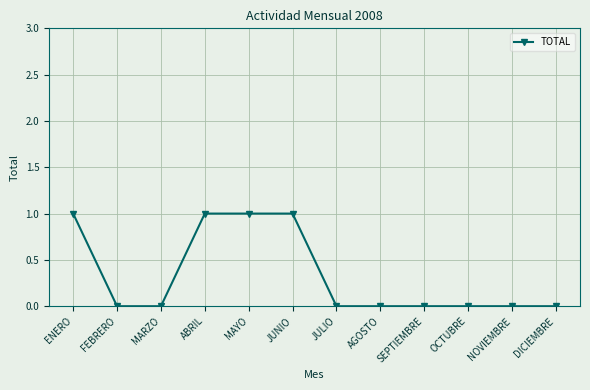

Approximately how many times larger is the value at ABRIL compared to MAYO?

1.0